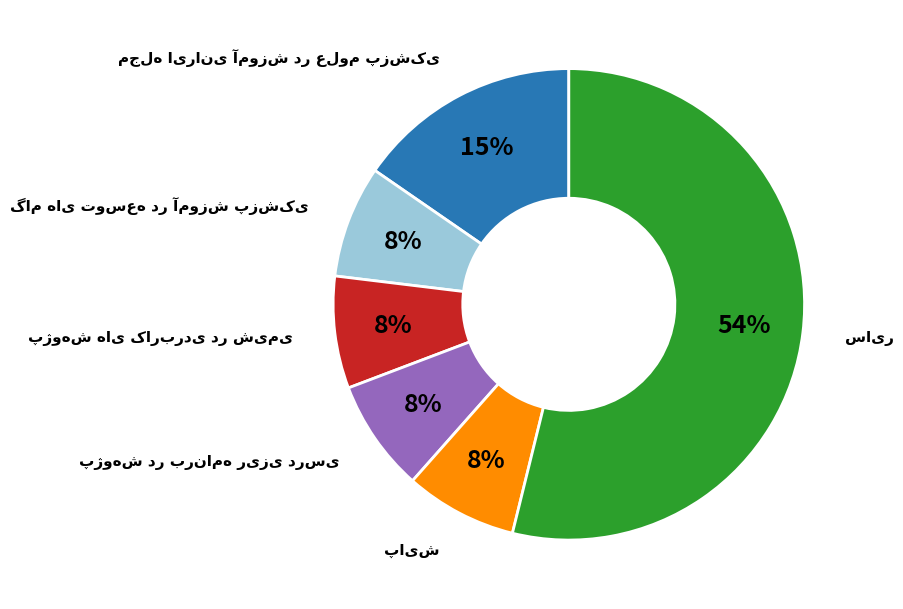

Does any single category account for the majority?

Yes